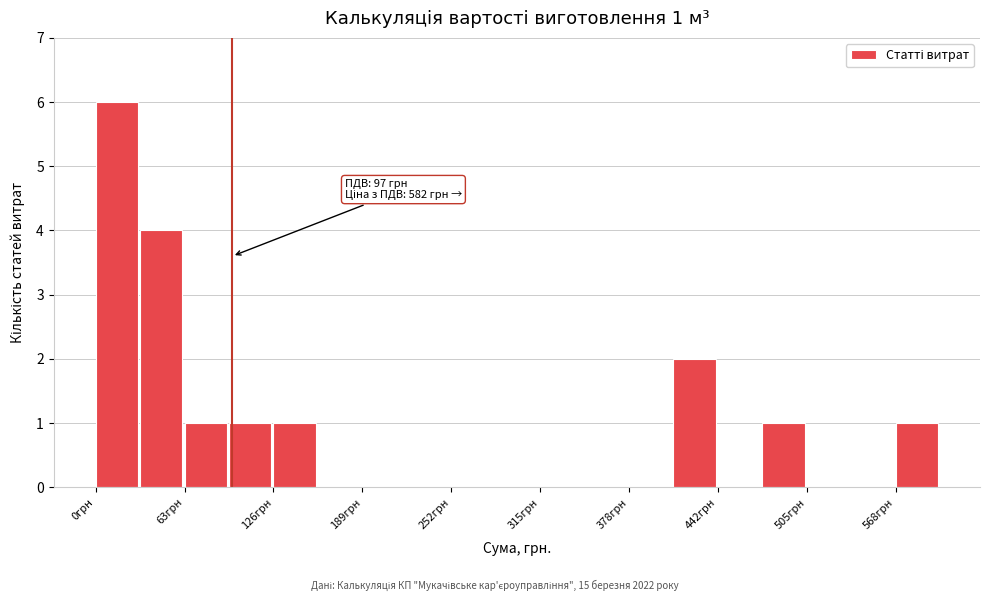

Around what value on the x-axis is the tallest bar? Give the approximate position of its centre, as read against the axis.

20